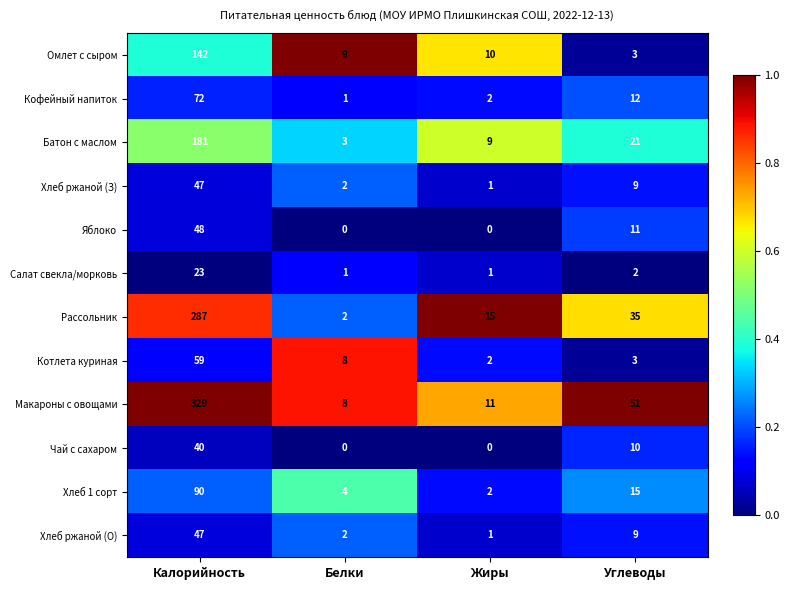

Rank the categories by Батон с маслом value from lowest to highest.

Белки, Жиры, Углеводы, Калорийность